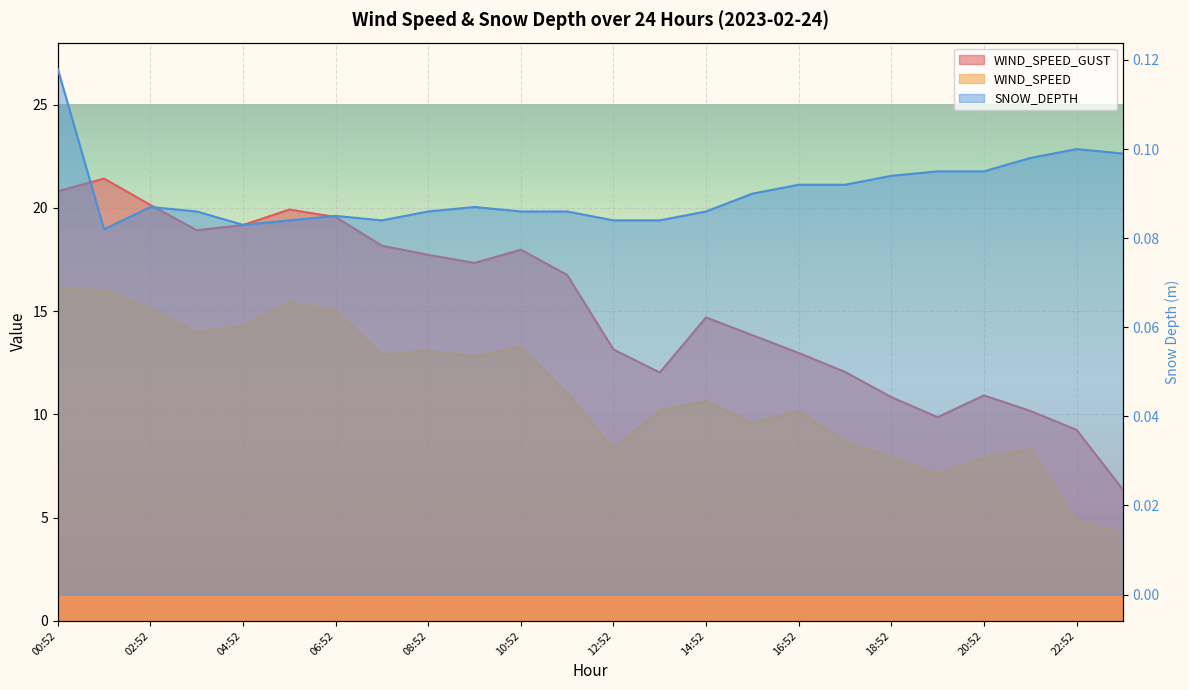

Which series has the largest total across all categories?

WIND_SPEED_GUST